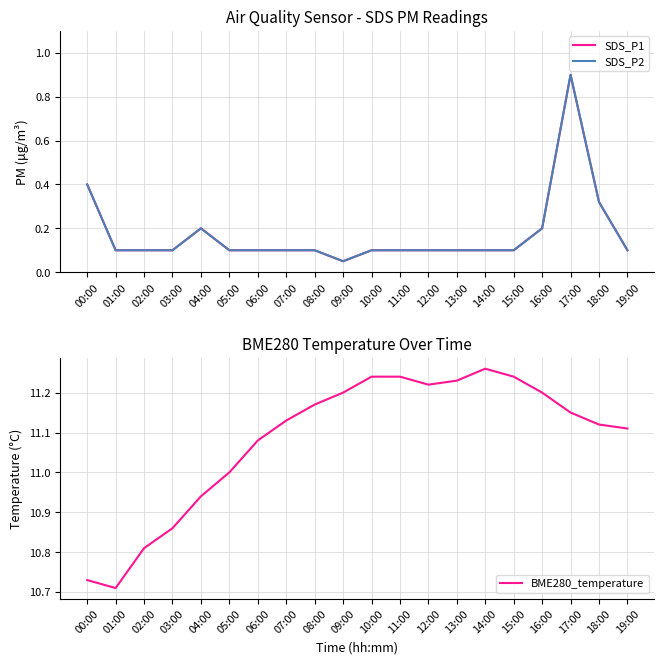

What is the spread (max minus min) of values at 18:00?

10.8